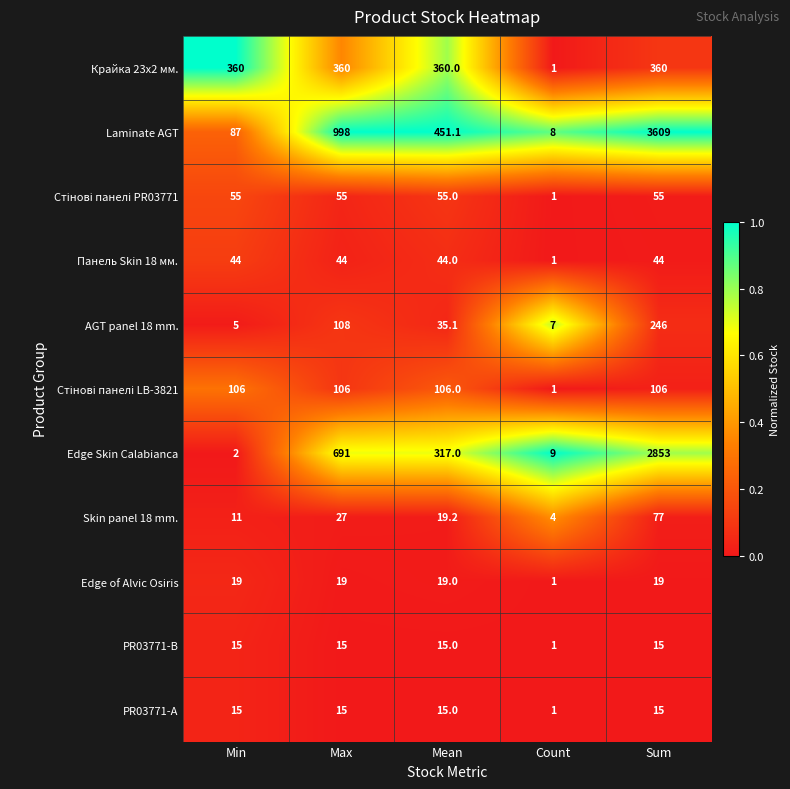

At which category is the sum across all series the highest?

Sum